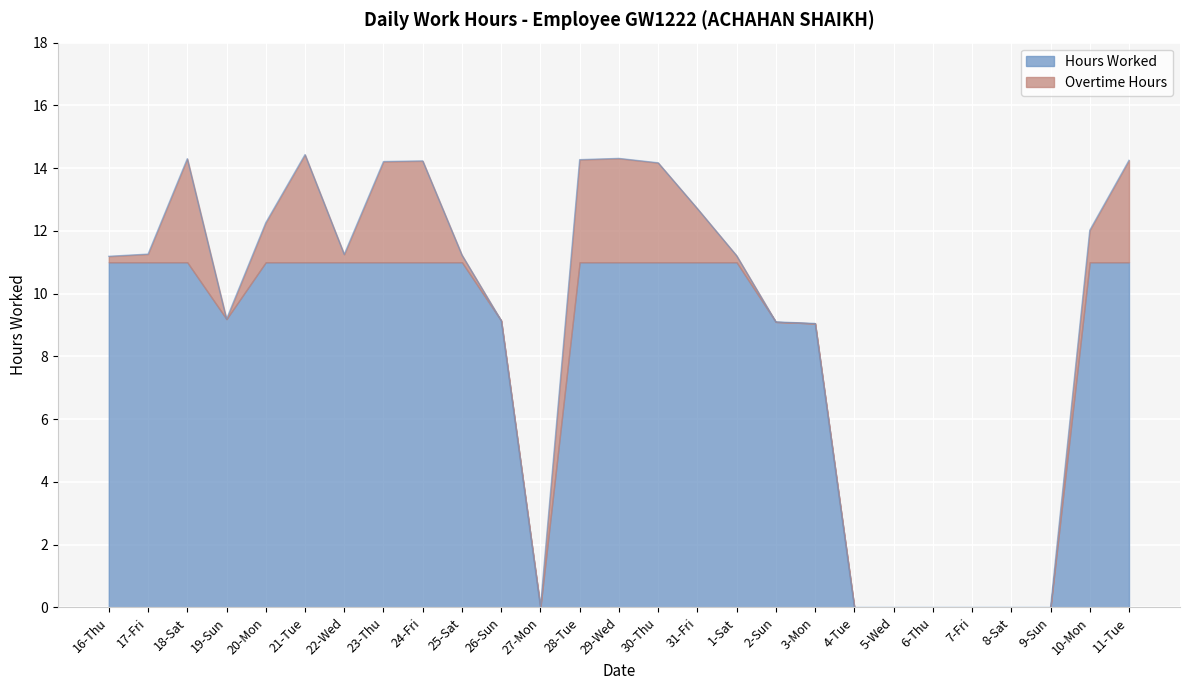

List the labels in order of value, largest first.

21-Tue, 29-Wed, 18-Sat, 28-Tue, 11-Tue, 24-Fri, 23-Thu, 30-Thu, 31-Fri, 20-Mon, 10-Mon, 17-Fri, 22-Wed, 25-Sat, 1-Sat, 16-Thu, 19-Sun, 26-Sun, 2-Sun, 3-Mon, 27-Mon, 4-Tue, 5-Wed, 6-Thu, 7-Fri, 8-Sat, 9-Sun